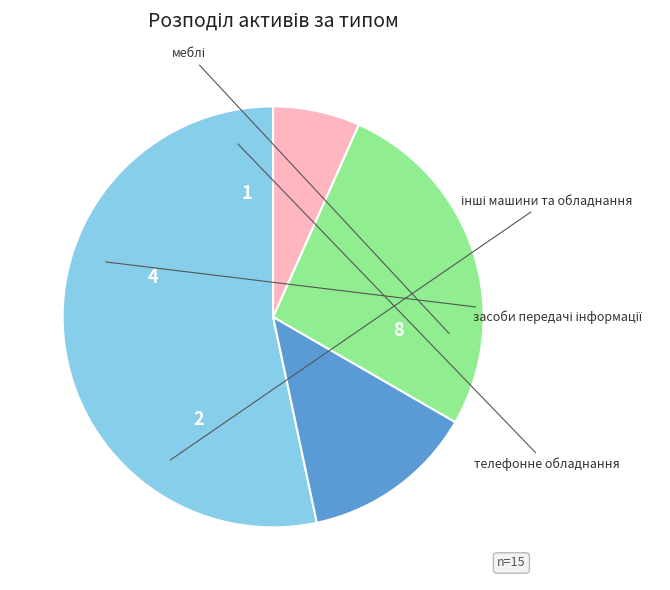

Is there any slice that represents more than half of the pie?

Yes